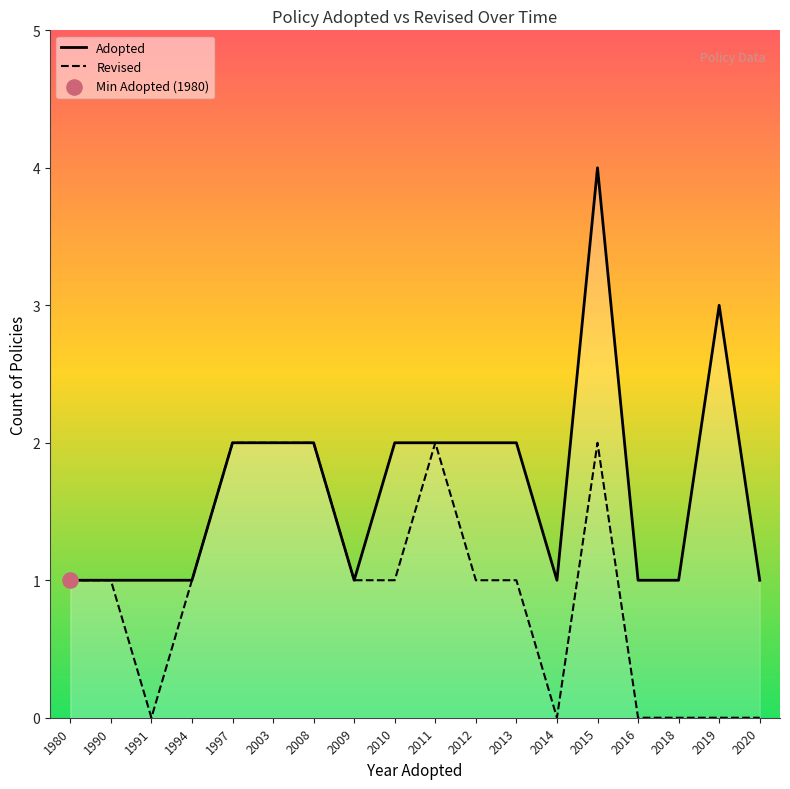

Which series reaches the maximum Y coordinate?

Adopted